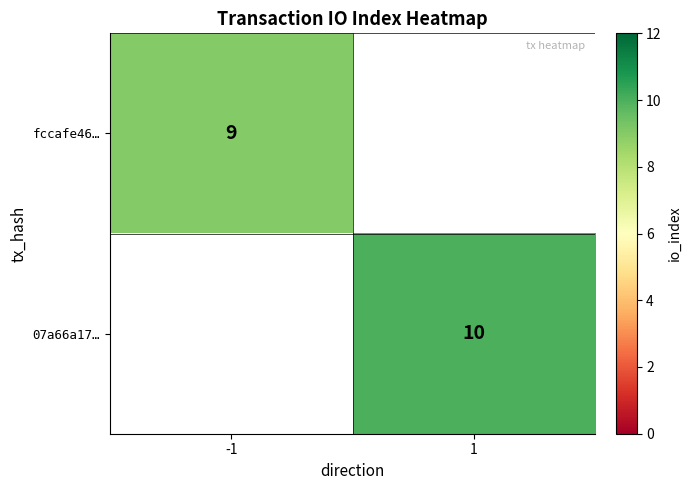

Is the value of fccafe46… at -1 greater than the value of 07a66a17… at 1?

No